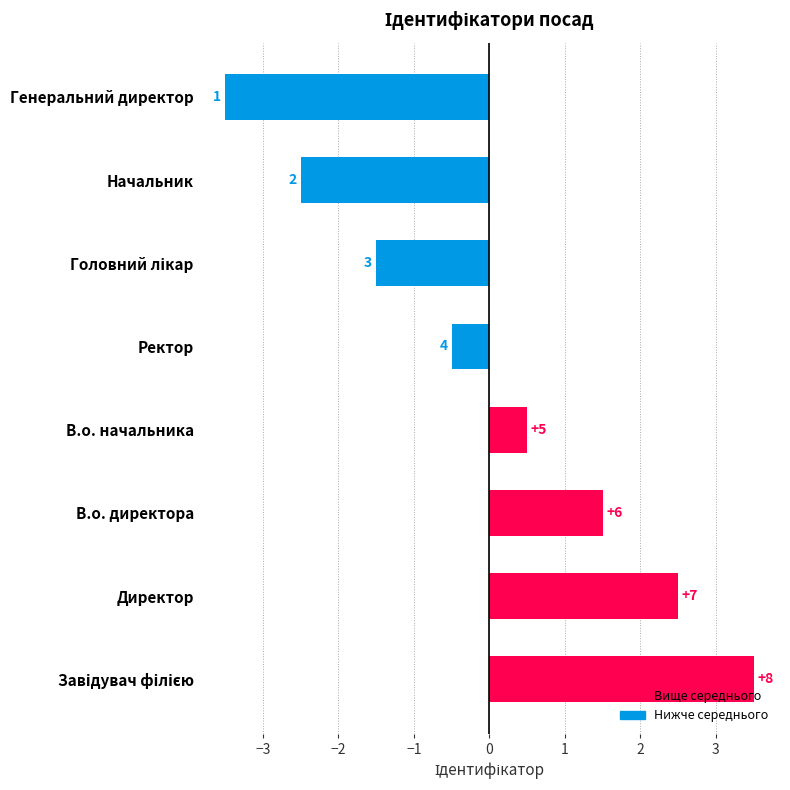

Between В.о. директора and Ректор, which is larger?

В.о. директора